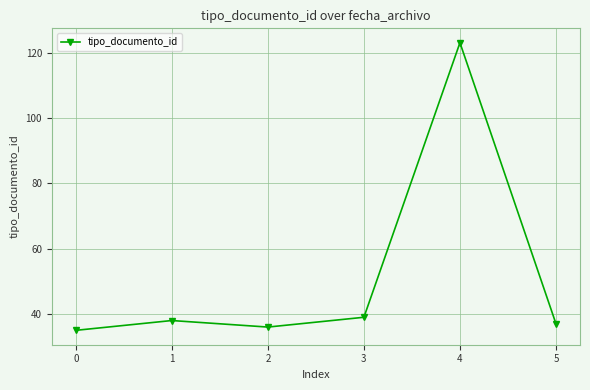

How many lines are shown in the chart?

1